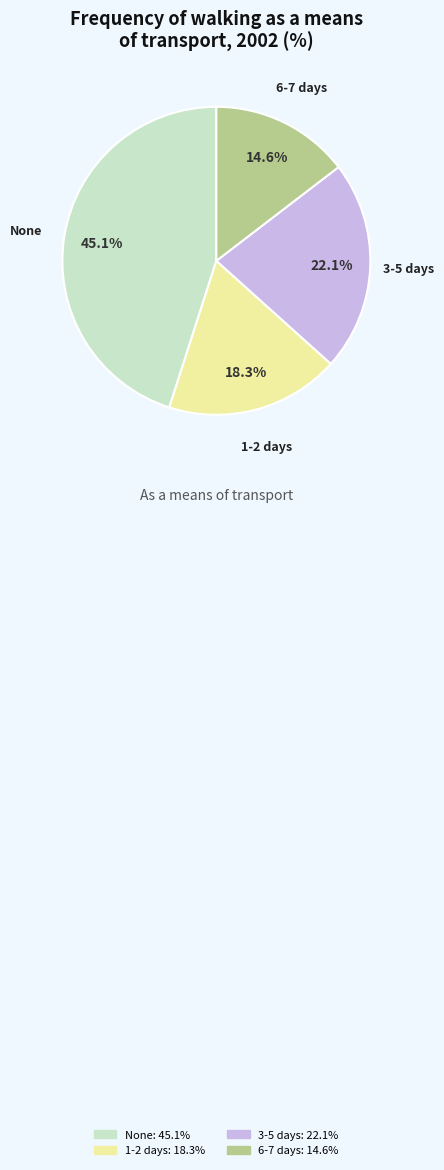

Does 6-7 days account for over 50% of the chart?

No